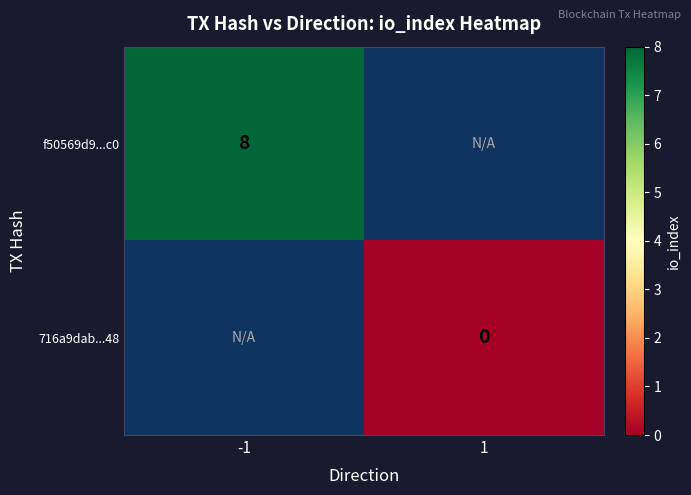

Between 1 and -1, which is larger?

-1